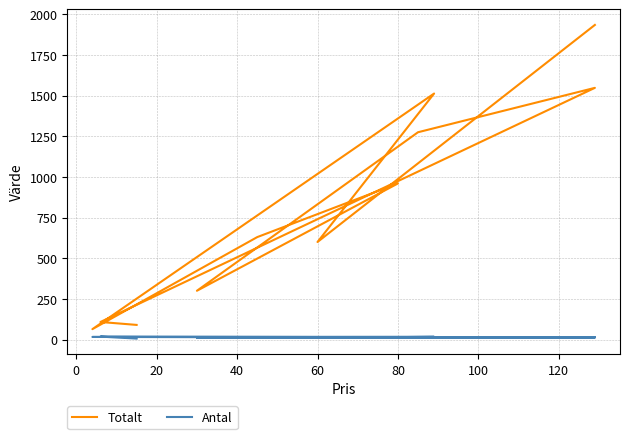

What is the average value of the Totalt series?

820